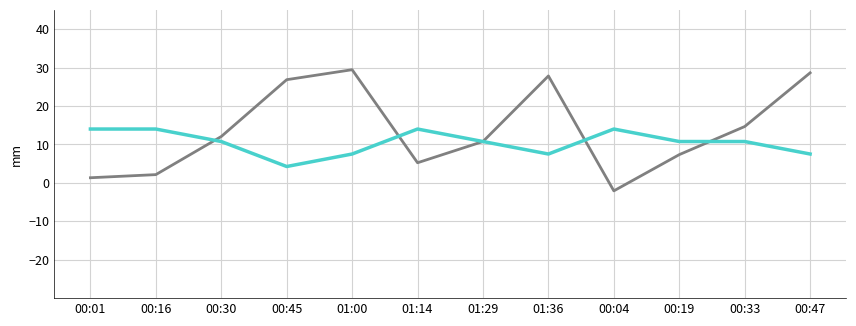

What is the total value across all series at 00:45?

31.1